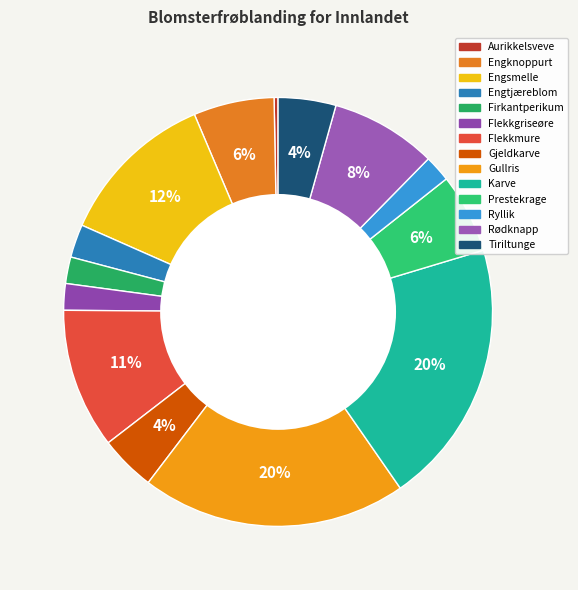

Is there a majority slice in this chart?

No